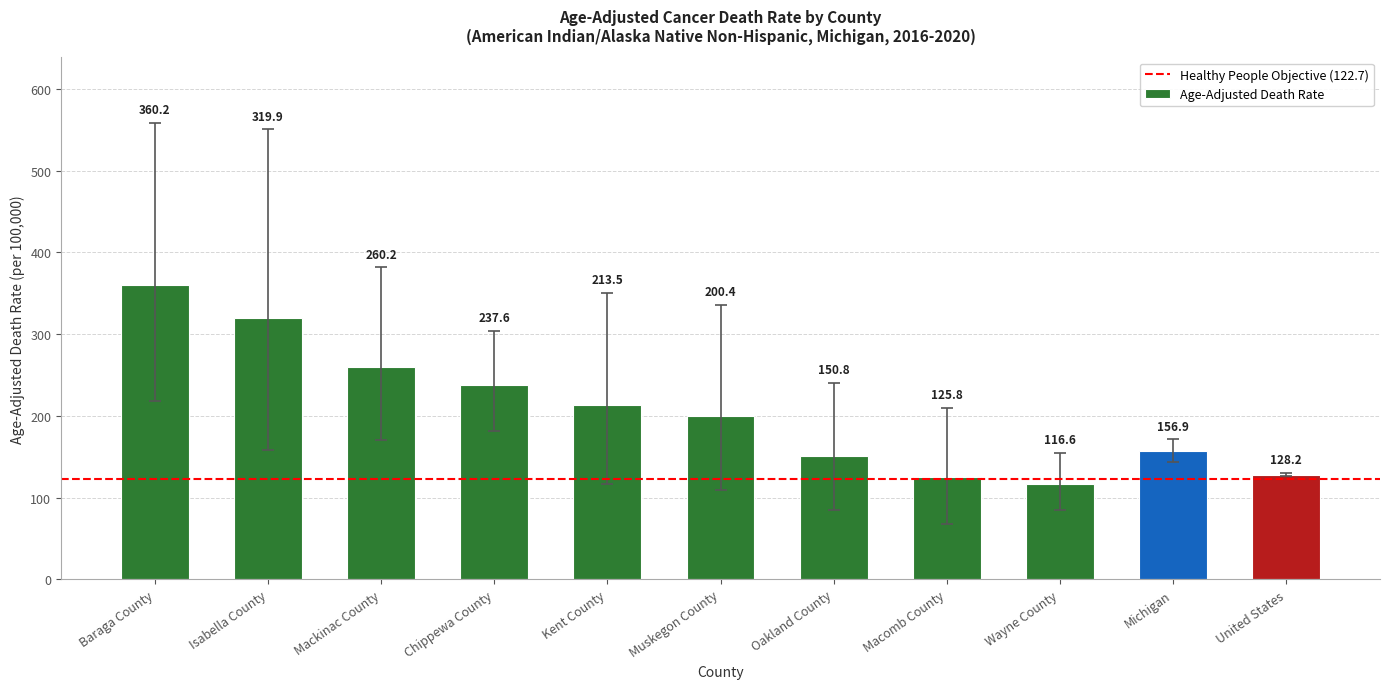

Which has a higher value, Isabella County or Michigan?

Isabella County